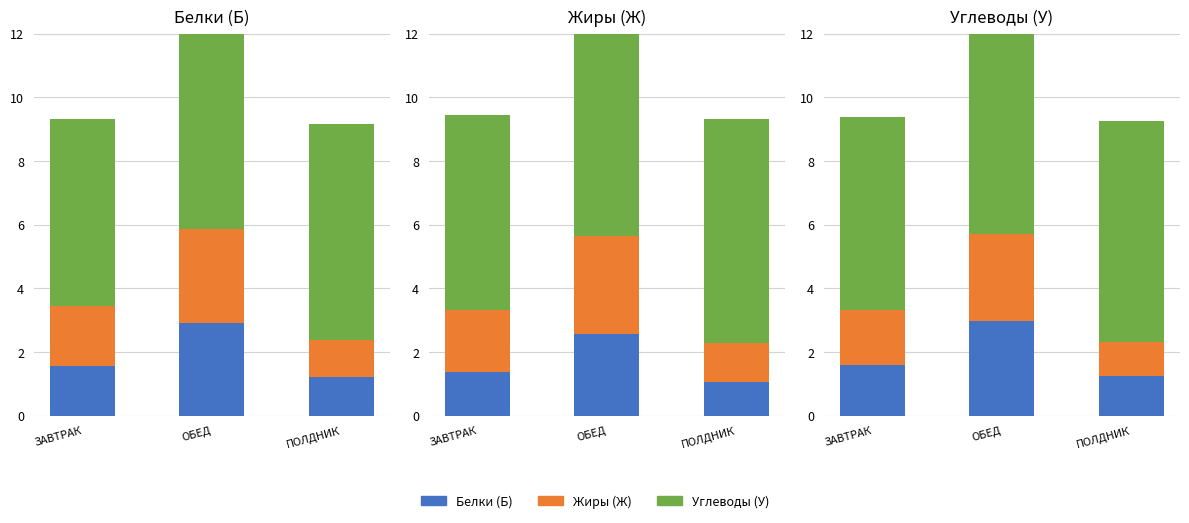

What is the spread (max minus min) of values at ПОЛДНИК?

5.9